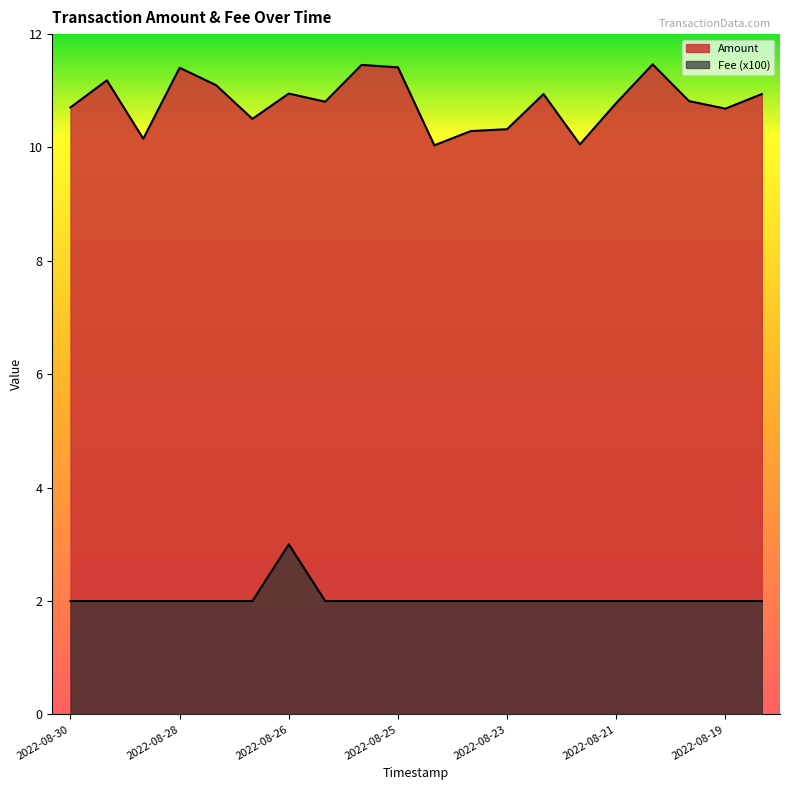

Between 2022-08-30 and 2022-08-21, which series saw the biggest shift?

Amount